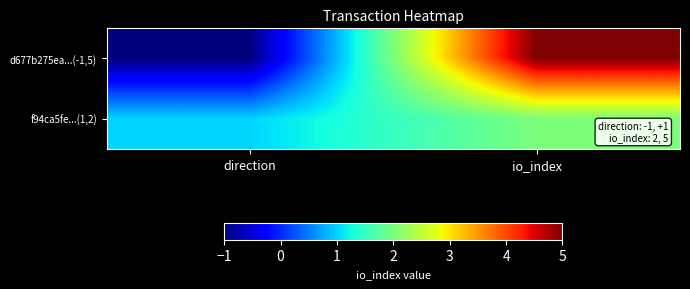

Reading left to right, extract all data points from this chart.

d677b275ea...(-1,5): direction=-1	io_index=5
f94ca5fe...(1,2): direction=1	io_index=2